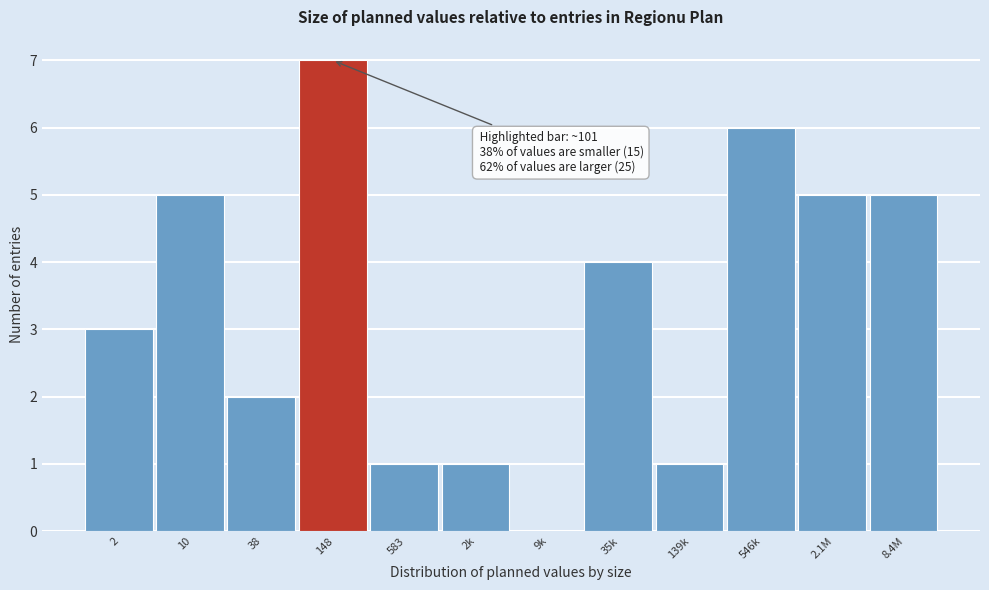

Reading left to right, list all the values displayed in this chart.

2=3	10=5	38=2	148=7	583=1	2k=1	9k=0	35k=4	139k=1	546k=6	2.1M=5	8.4M=5